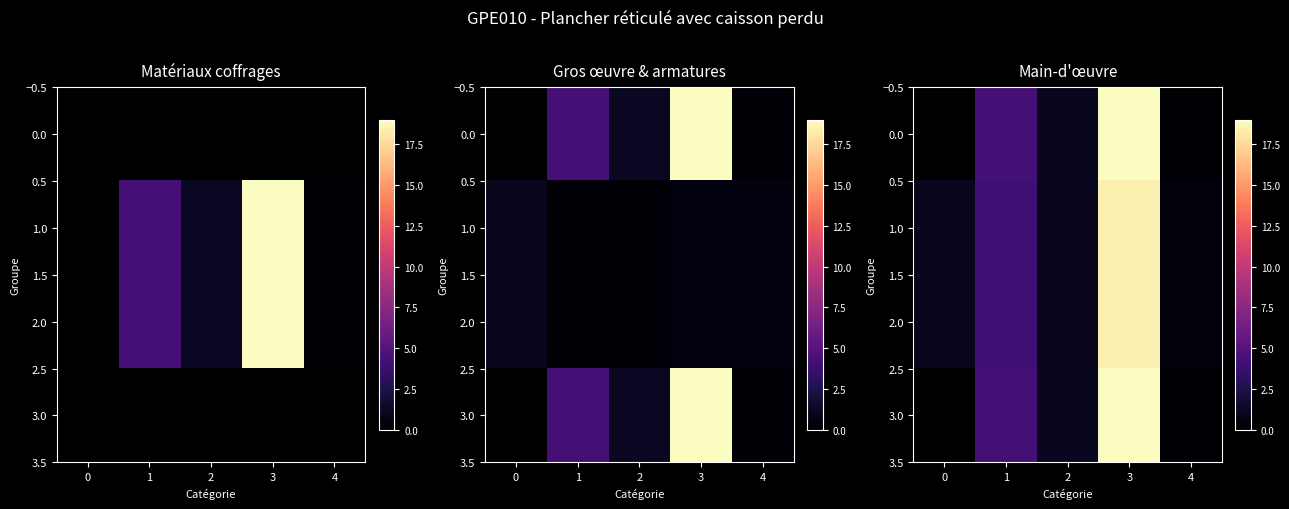

At how many categories does at least one series exceed 5?

1